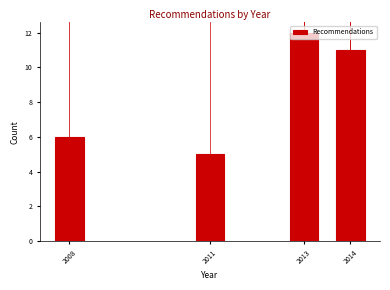

What is the value of the 1st bar from the left?

6